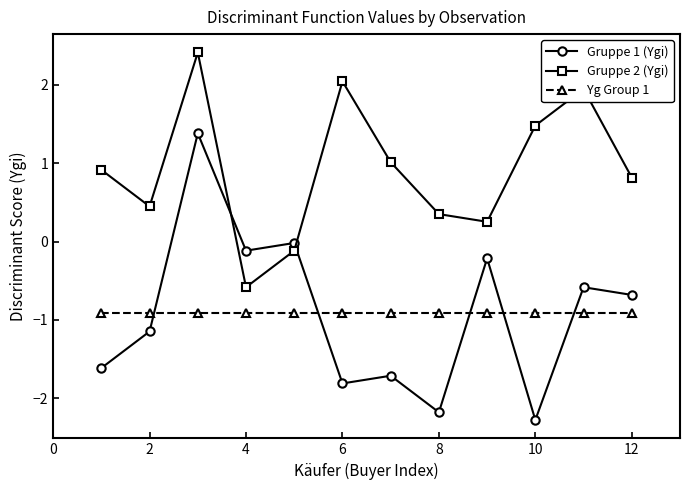

List the series in order of their peak value, lowest first.

Yg Group 1, Gruppe 1 (Ygi), Gruppe 2 (Ygi)